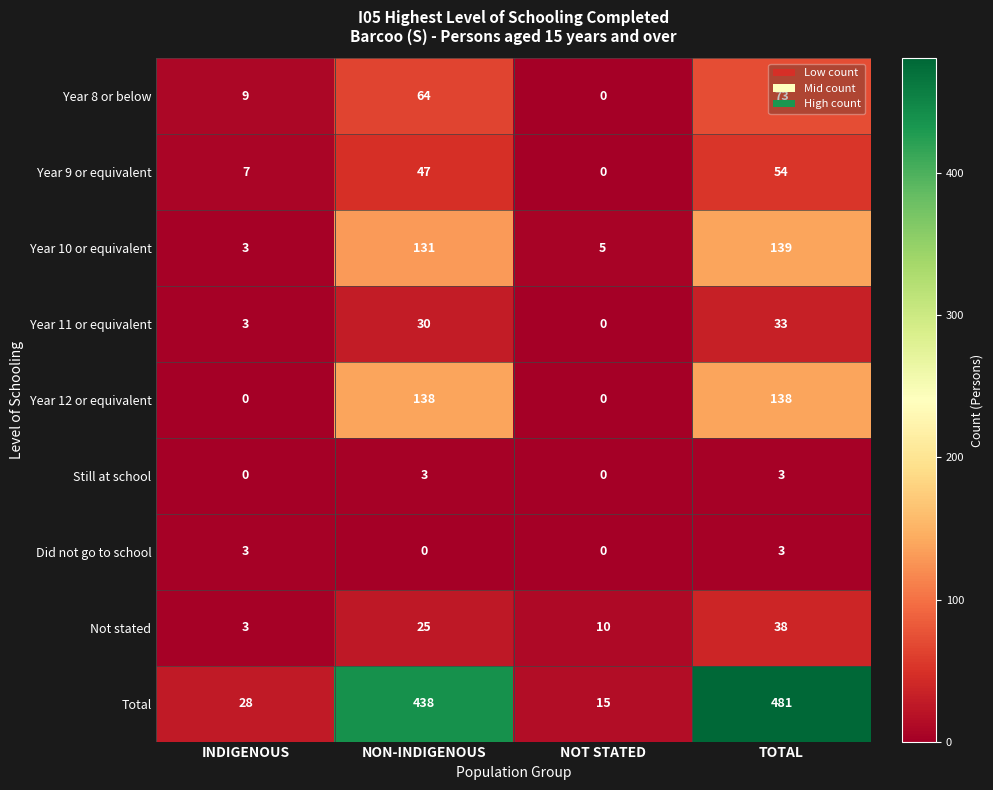

At which label is Not stated closest to 20?

NON-INDIGENOUS